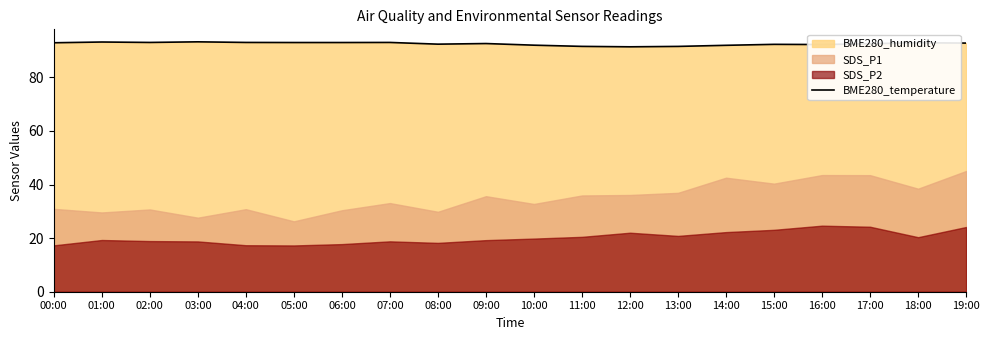

Reading left to right, transcribe all the data shown in this chart.

92.9	93.2	93.0	93.2	93.0	93.0	93.0	93.0	92.4	92.6	92.0	91.5	91.4	91.5	92.0	92.3	92.2	92.5	92.9	92.8